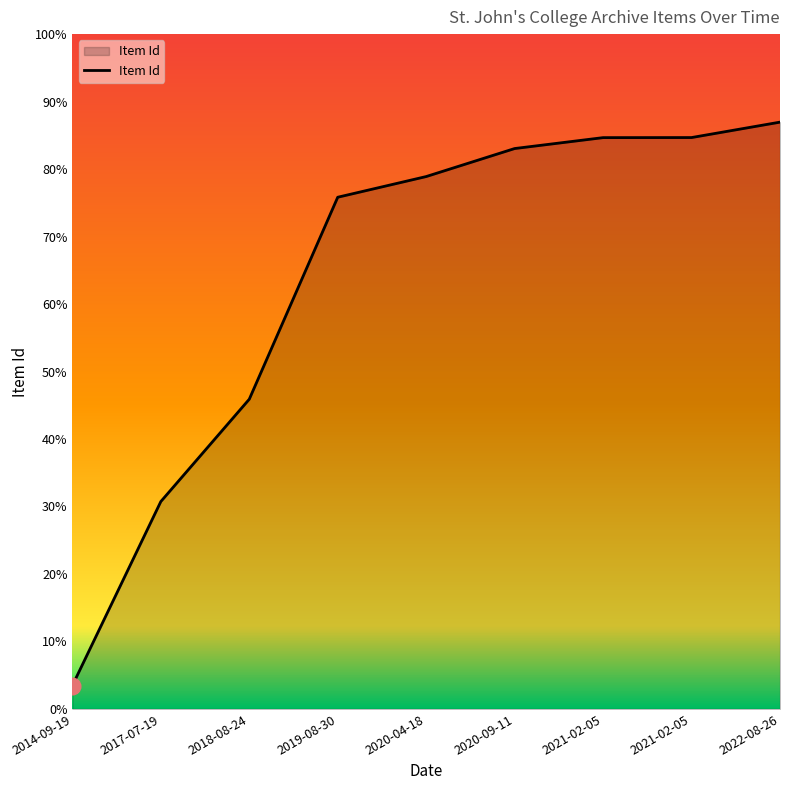

The chart shows a value of 2717 at 2017-07-19. True or false?

True